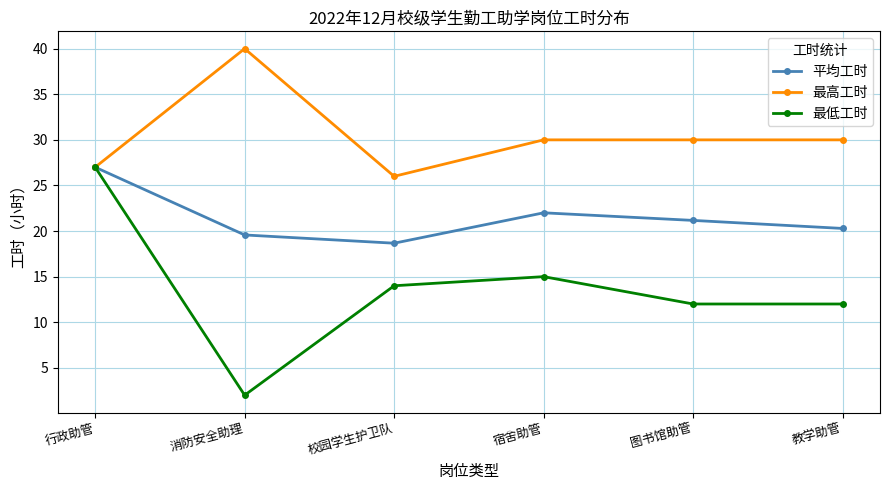

At 教学助管, list the series in order from largest to smallest.

最高工时, 平均工时, 最低工时